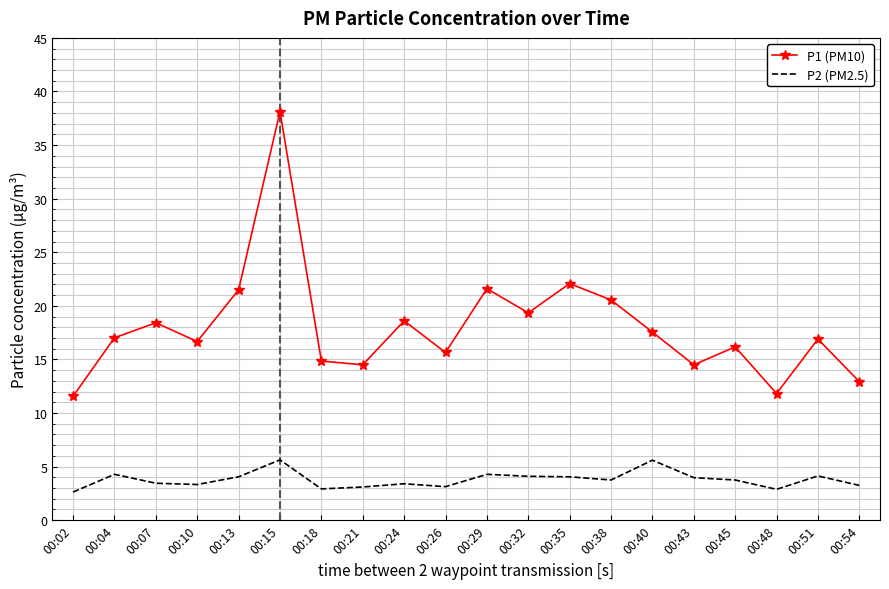

At which label does P2 (PM2.5) first exceed 3?

00:04